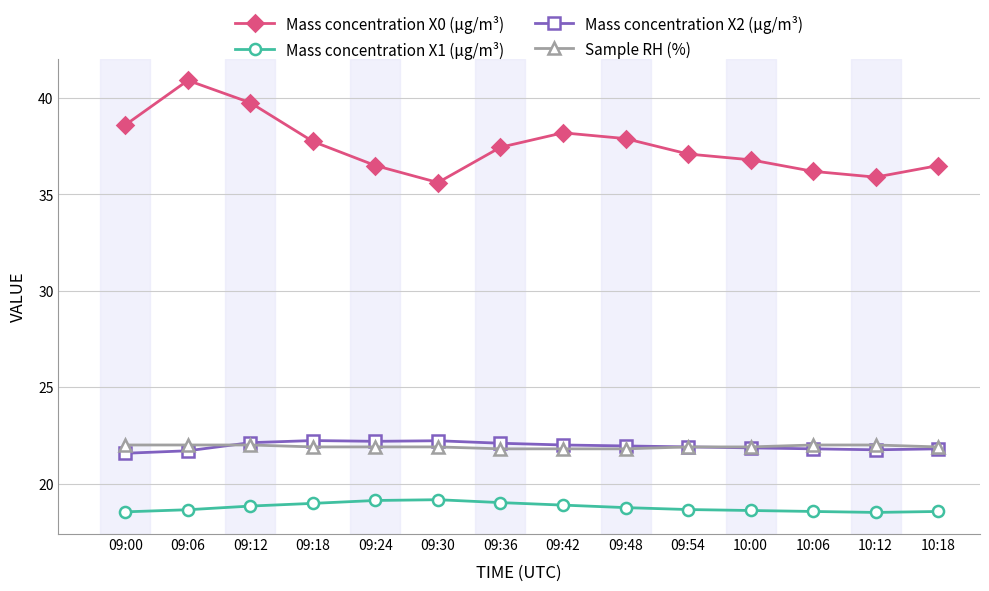

The value of Sample RH (%) at 09:24 is 37.0. True or false?

False